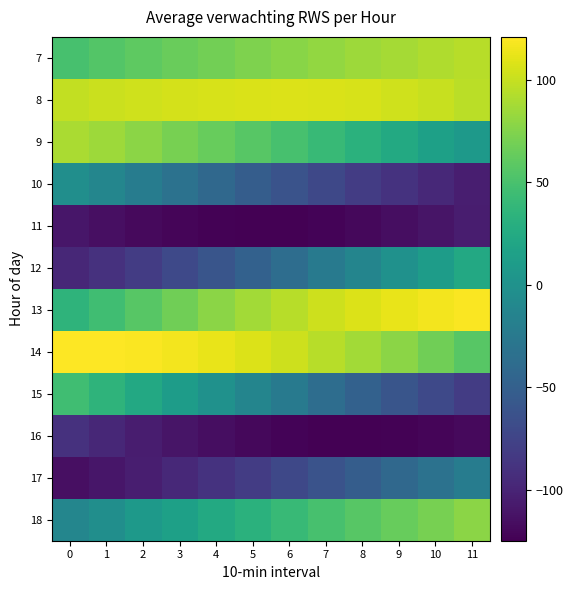

Reading left to right, extract all data points from this chart.

7: 0=49	1=55	2=60	3=65	4=69	5=73	6=77	7=81	8=85	9=88	10=92	11=95
8: 0=98	1=101	2=103	3=105	4=106	5=107	6=108	7=107	8=106	9=103	10=100	11=96
9: 0=90	1=85	2=78	3=71	4=64	5=57	6=49	7=41	8=32	9=24	10=15	11=7
10: 0=-3	1=-12	2=-22	3=-32	4=-42	5=-52	6=-62	7=-72	8=-81	9=-89	10=-97	11=-104
11: 0=-110	1=-115	2=-119	3=-122	4=-124	5=-125	6=-125	7=-123	8=-120	9=-116	10=-111	11=-105
12: 0=-98	1=-90	2=-81	3=-71	4=-60	5=-49	6=-37	7=-25	8=-13	9=-1	10=11	11=23
13: 0=35	1=46	2=57	3=68	4=78	5=87	6=95	7=102	8=108	9=113	10=117	11=120
14: 0=121	1=121	2=120	3=117	4=113	5=108	6=102	7=95	8=87	9=78	10=68	11=57
15: 0=46	1=35	2=23	3=11	4=-1	5=-13	6=-25	7=-37	8=-49	9=-60	10=-71	11=-81
16: 0=-90	1=-98	2=-105	3=-111	4=-116	5=-120	6=-123	7=-125	8=-125	9=-124	10=-122	11=-119
17: 0=-115	1=-110	2=-104	3=-97	4=-89	5=-81	6=-72	7=-62	8=-52	9=-42	10=-32	11=-22
18: 0=-12	1=-3	2=7	3=15	4=24	5=32	6=41	7=49	8=57	9=64	10=71	11=78